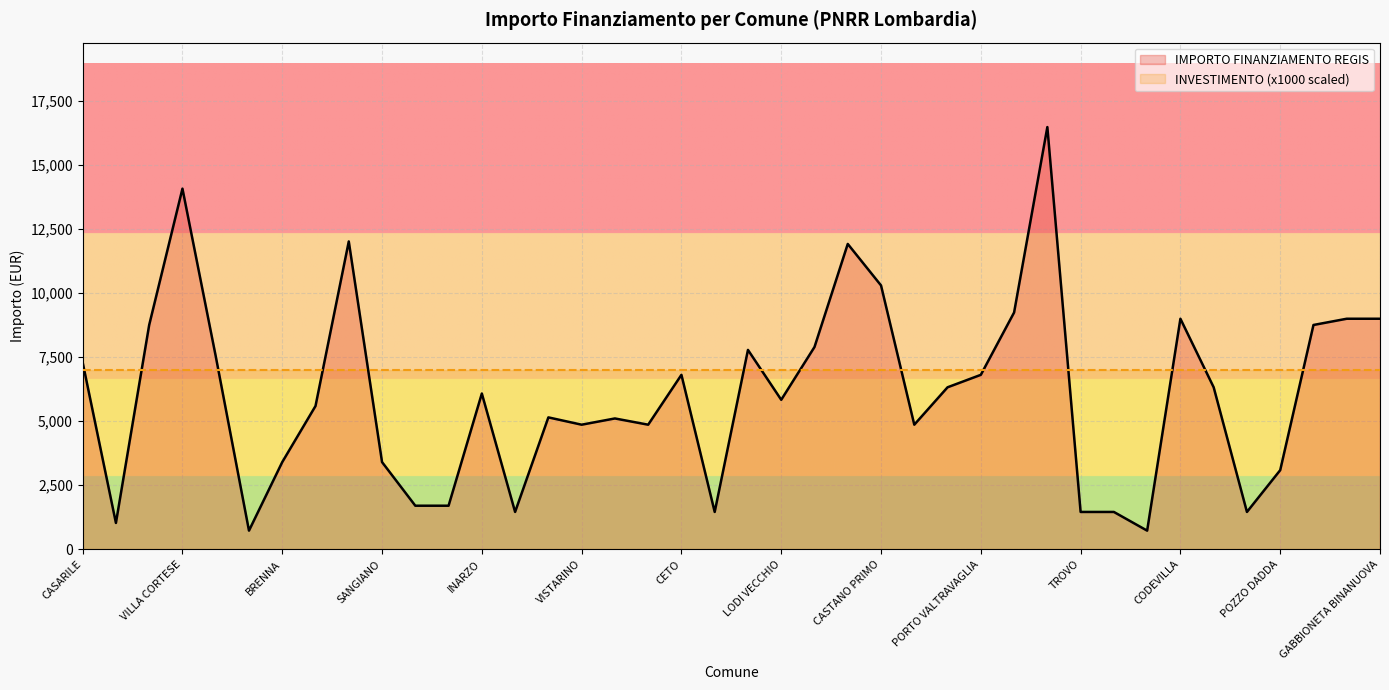

What value does the data have at OFFANENGO, to the nearest 50?

5150